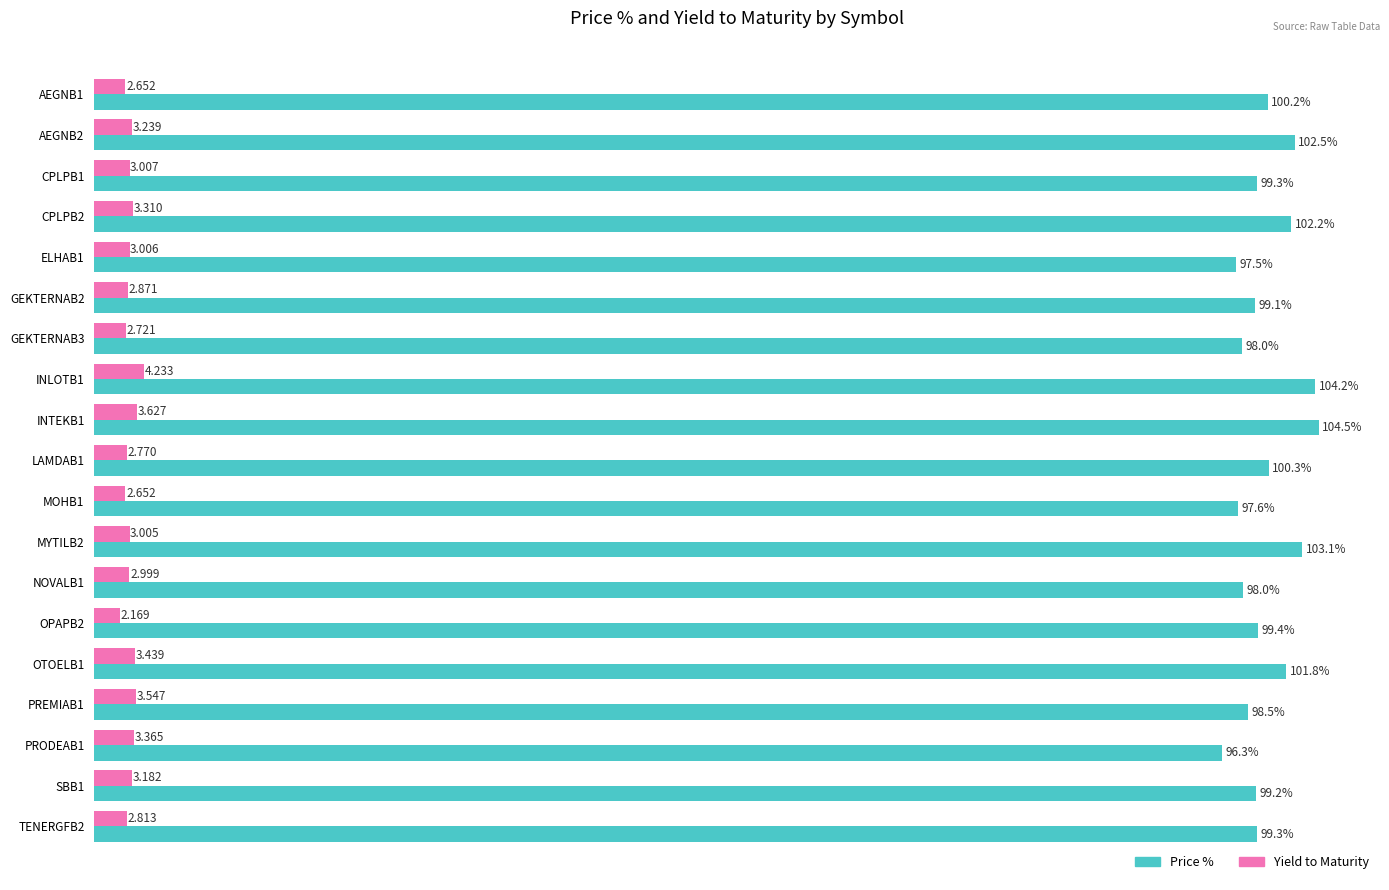

Which series has the widest spread of values?

Price %